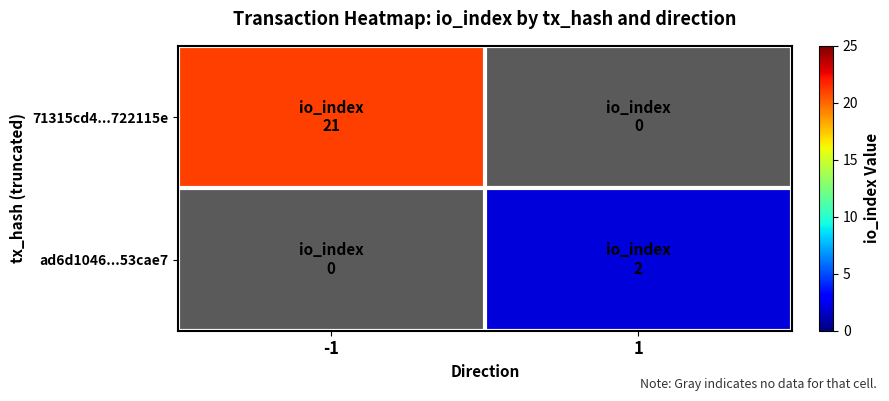

At 1, list the series in order from smallest to largest.

71315cd4...722115e, ad6d1046...53cae7